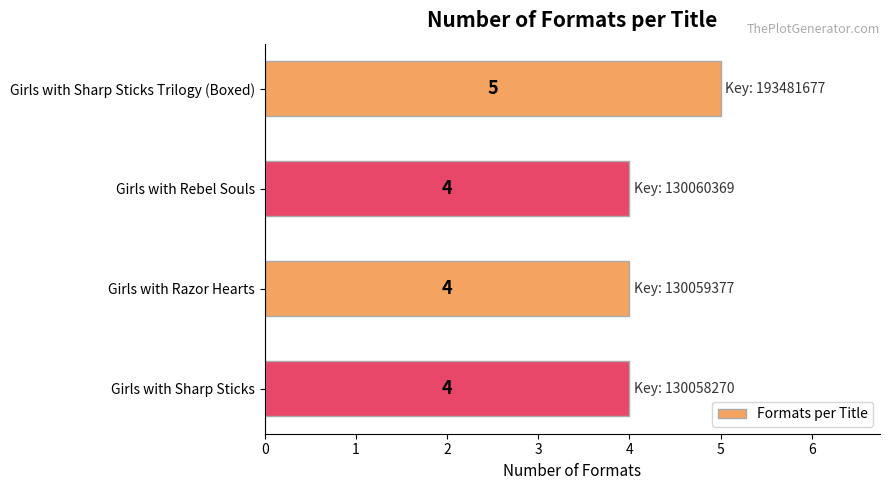

What is the value of the 1st bar from the top?

5